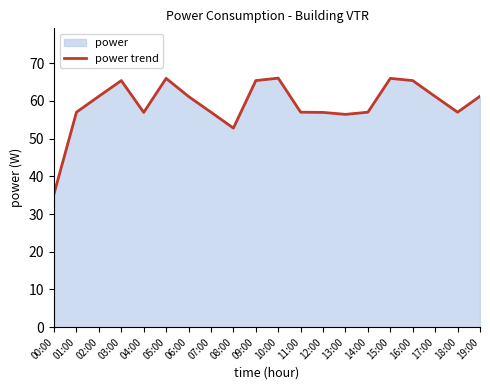

What is the label of the 17th point from the left?

16:00